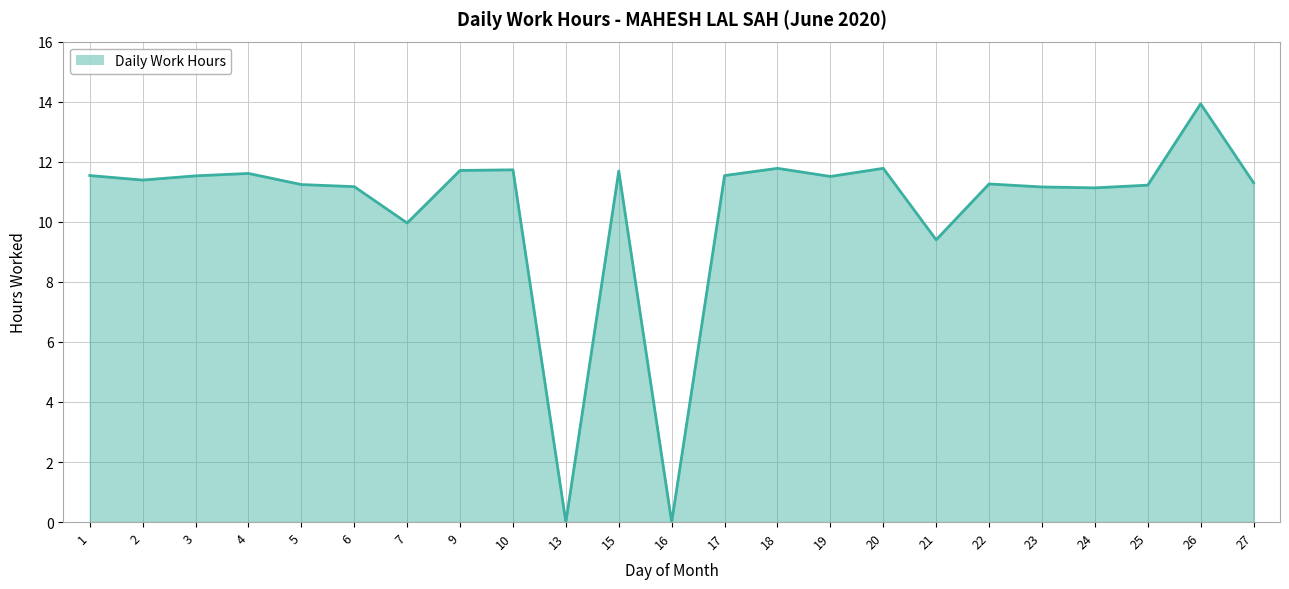

At which label is the value closest to 6?

21